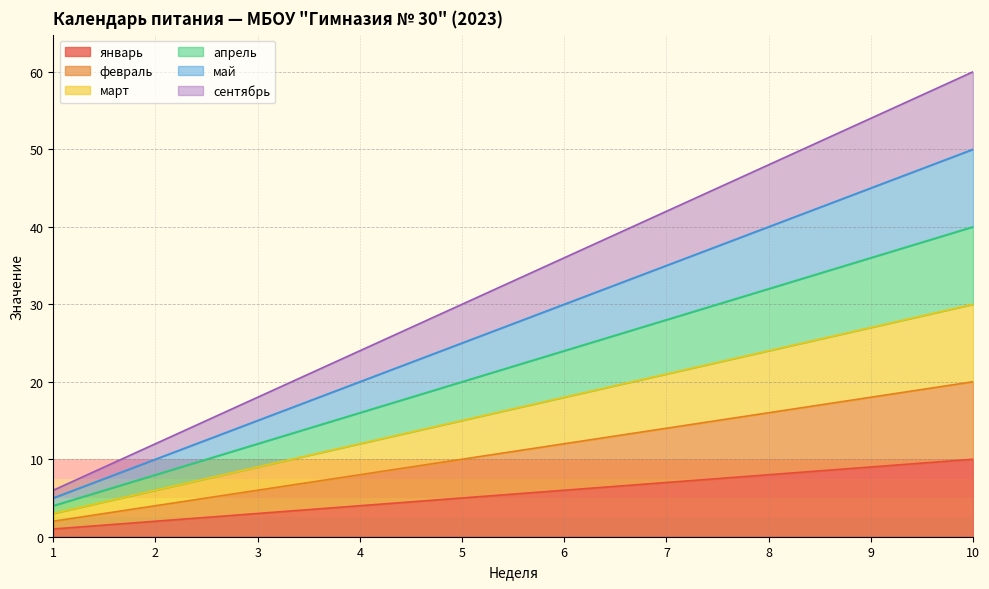

Is the value of апрель at 7 greater than the value of март at 8?

Yes